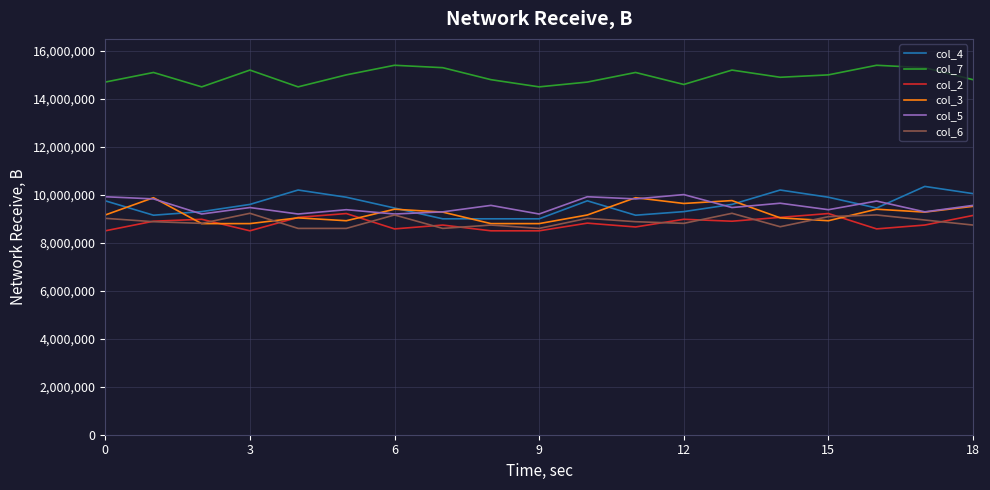

At how many categories does at least one series exceed 13427994?

19